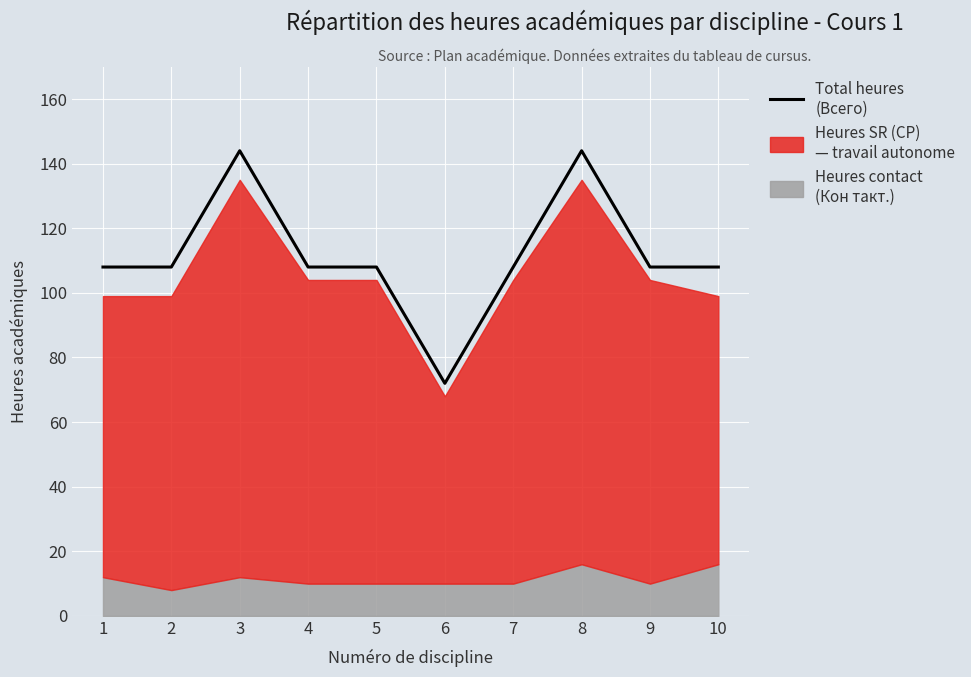

Between 9 and 3, which is larger?

3